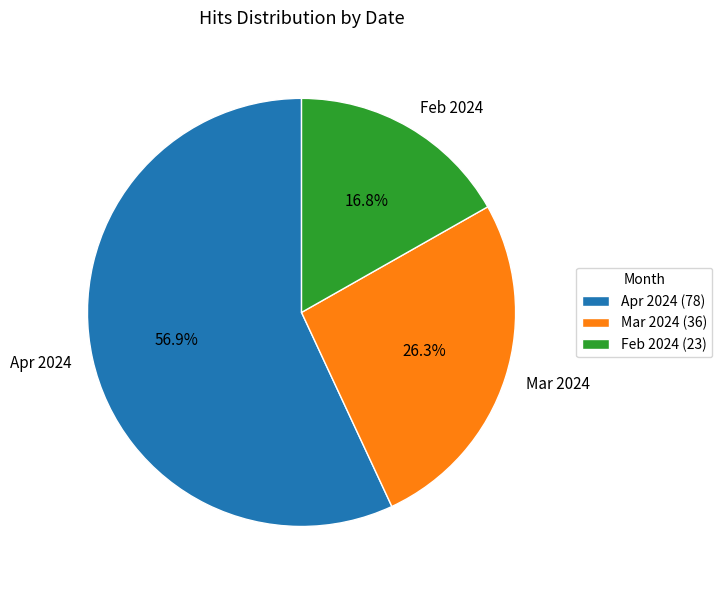

Is the sum of Feb 2024 (23) and Apr 2024 (78) greater than half?

Yes